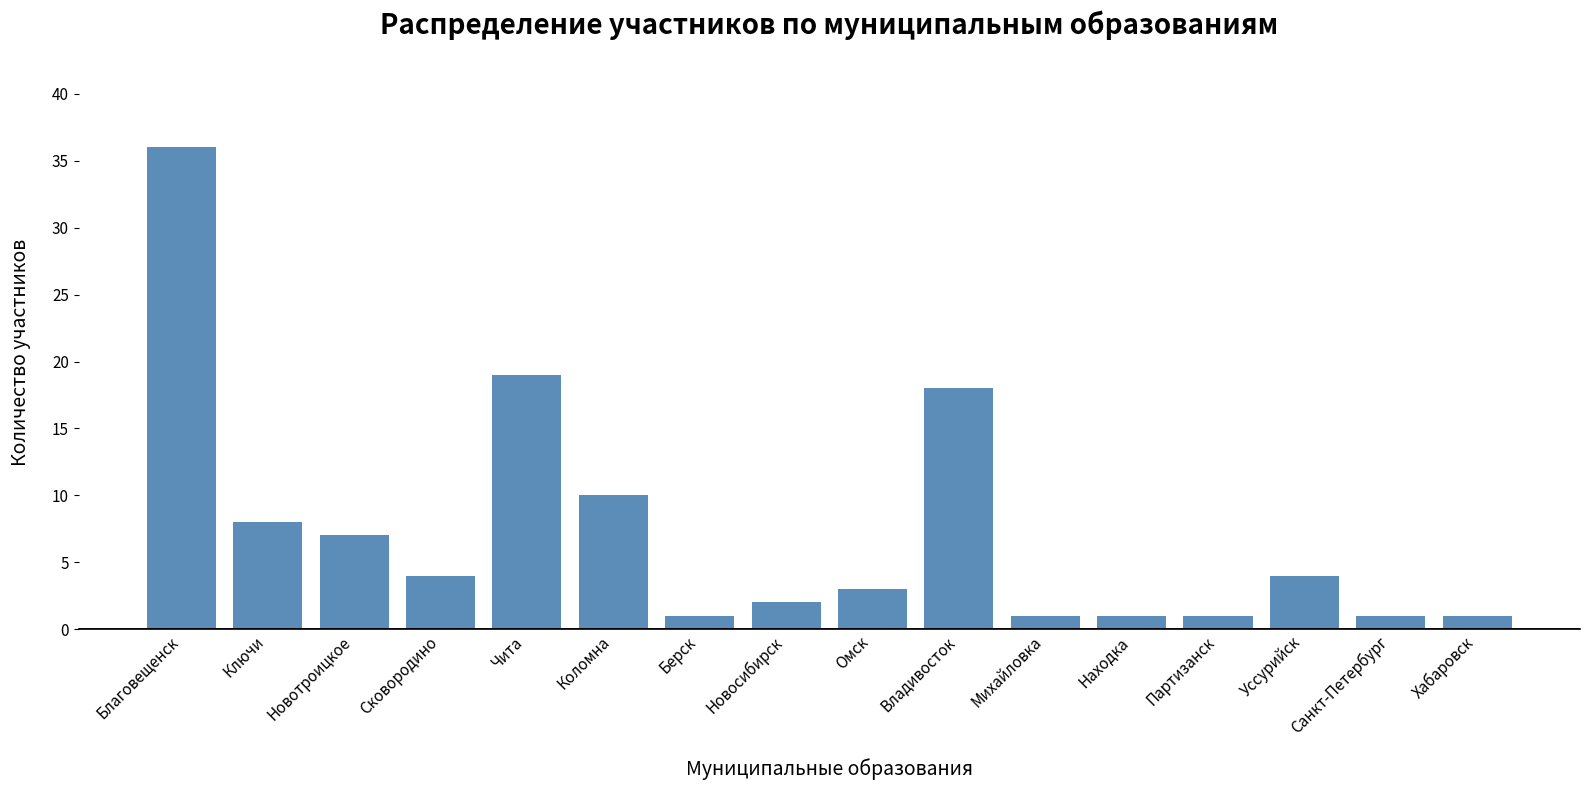

What is the average value?

7